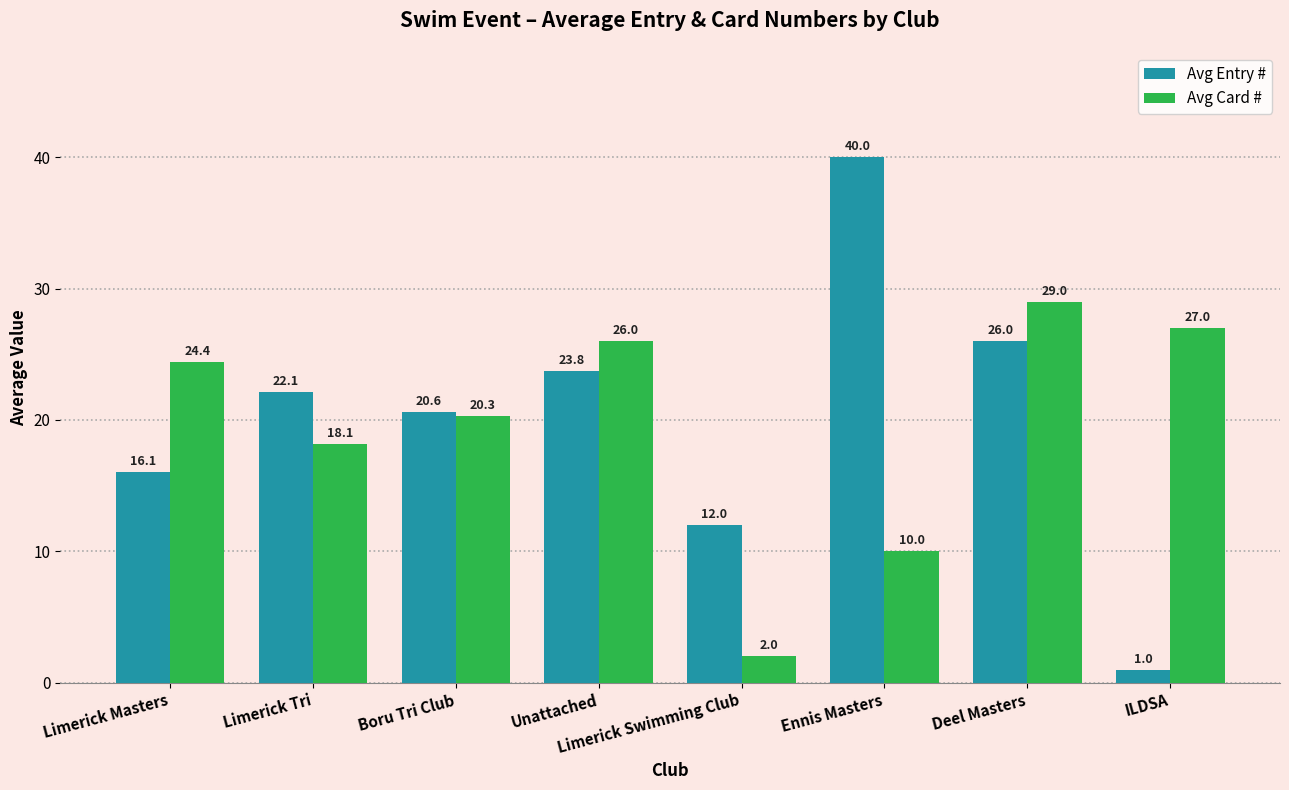

At which label is Avg Card # closest to 15?

Limerick Tri